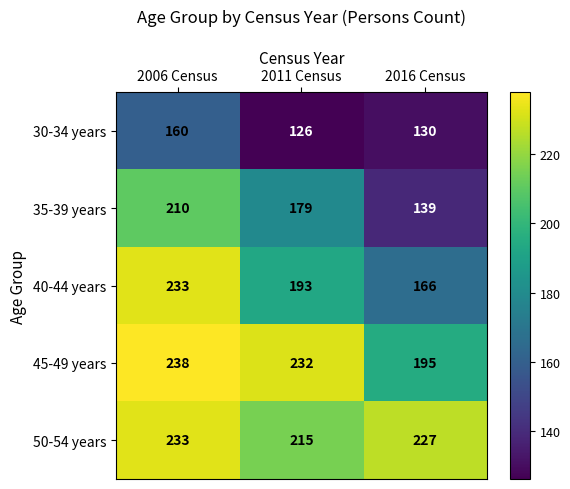

The value of 35-39 years at 2011 Census is 284. True or false?

False